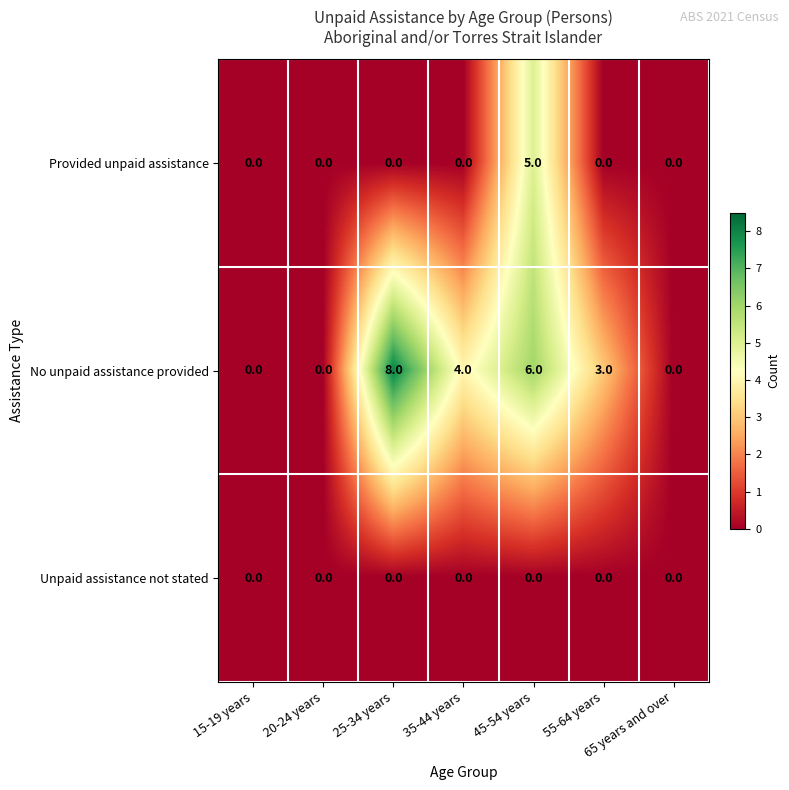

What is the greatest value displayed?

8